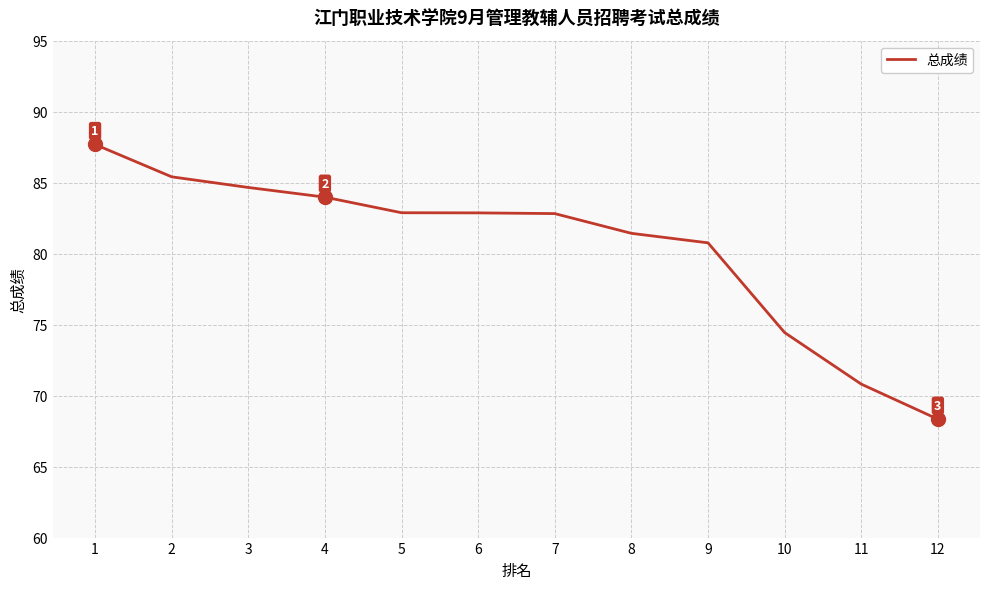

True or false: the data has more than 1 interior local peaks.

False